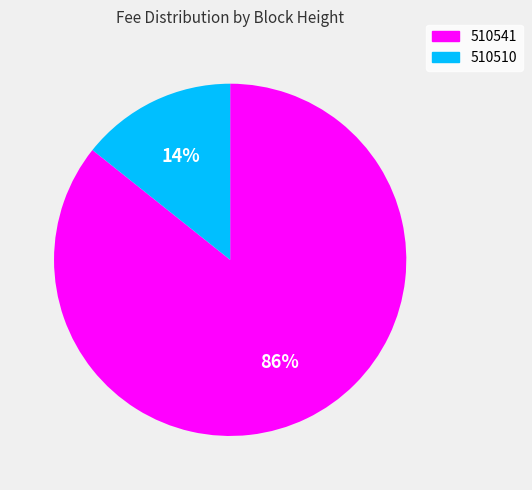

To the nearest percent, what percentage of the pie is 510510?

14%